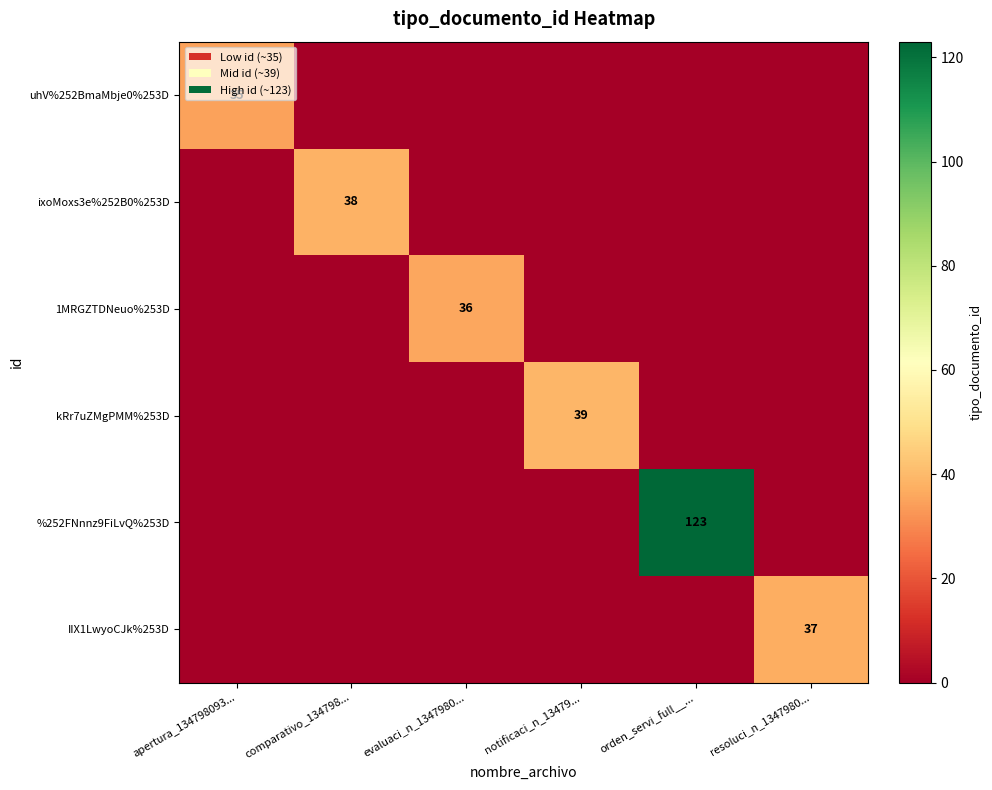

The value of %252FNnnz9FiLvQ%253D at orden_servi_full__... is 50. True or false?

False